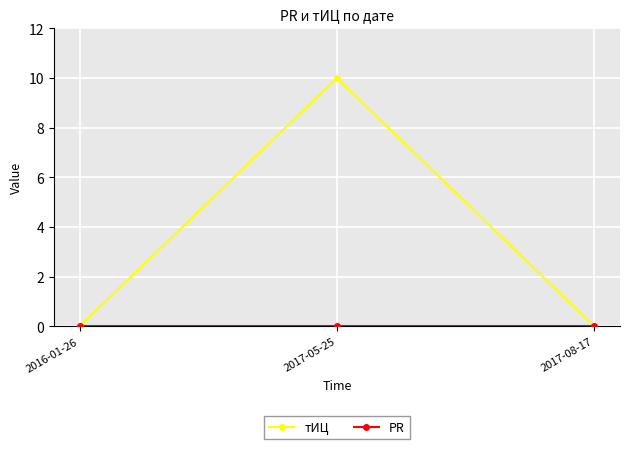

What is the difference between the тИЦ values at 2017-05-25 and 2016-01-26?

10